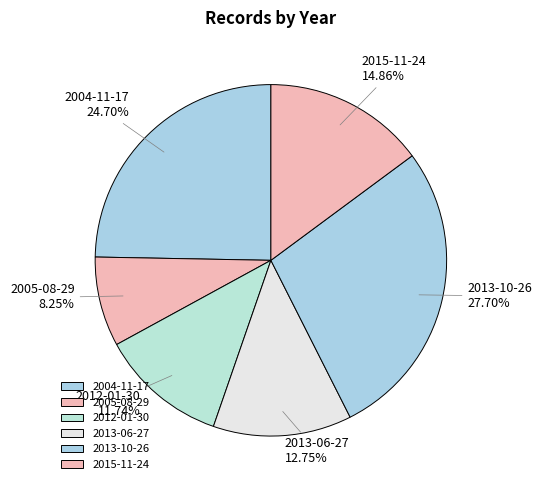

Is the sum of 2012-01-30 and 2005-08-29 greater than half?

No